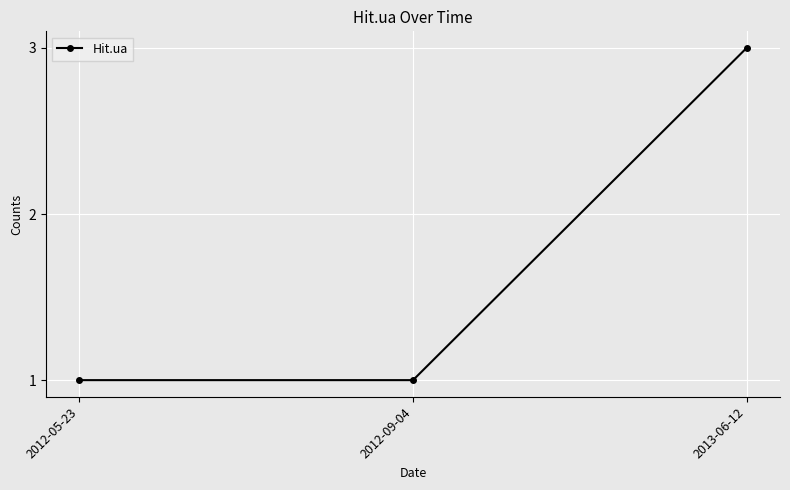

What is the sum of the values at 2012-09-04 and 2012-05-23?

2